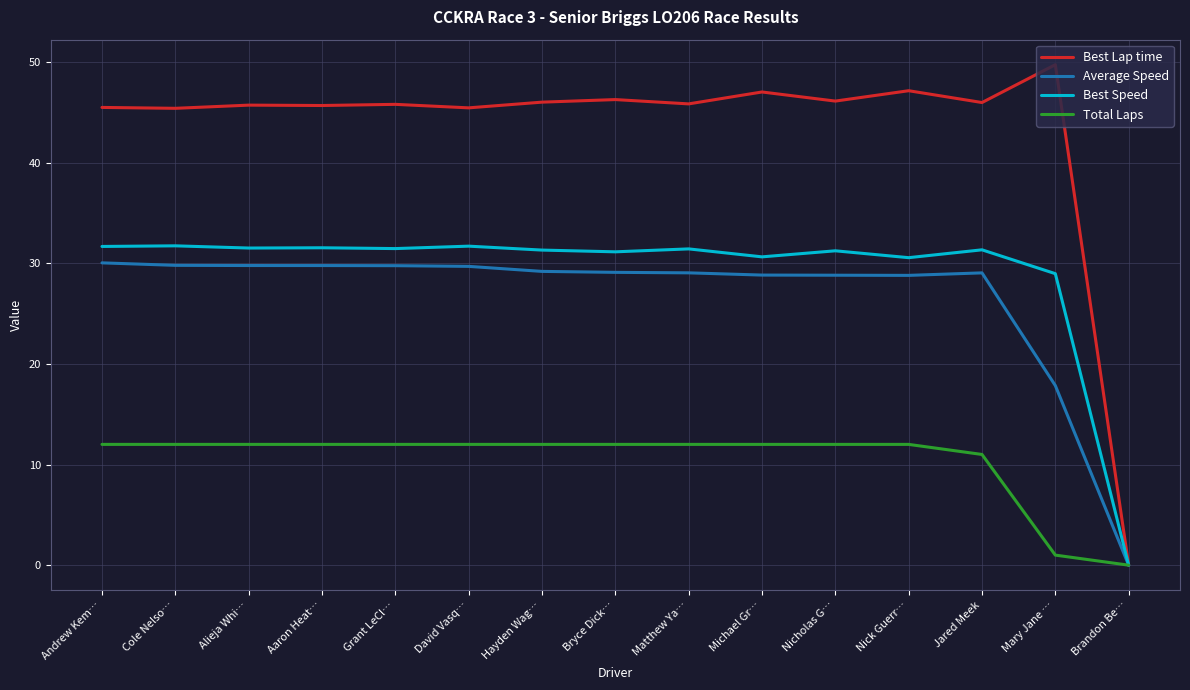

The Best Lap time series shows 69.3 at David Vasq…. True or false?

False